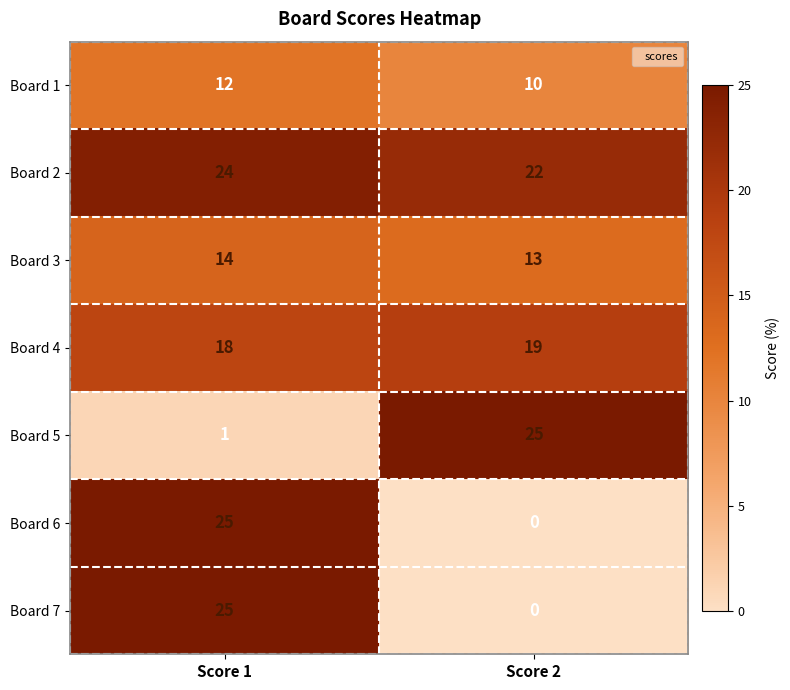

At which label does Board 7 reach its minimum?

Score 2